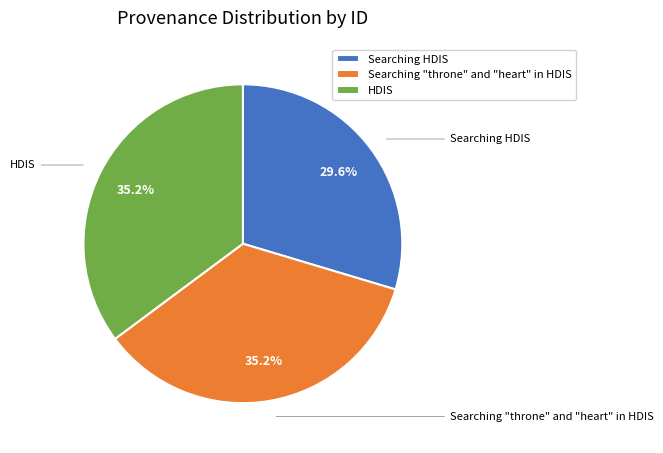

To the nearest percent, what is the average slice percentage?

33%